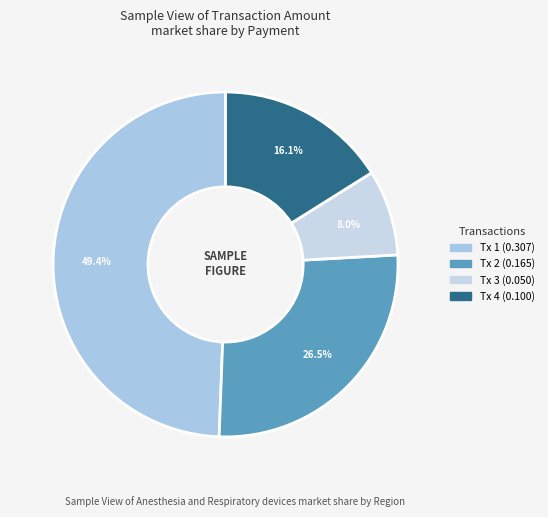

How many slices are in this pie chart?

4